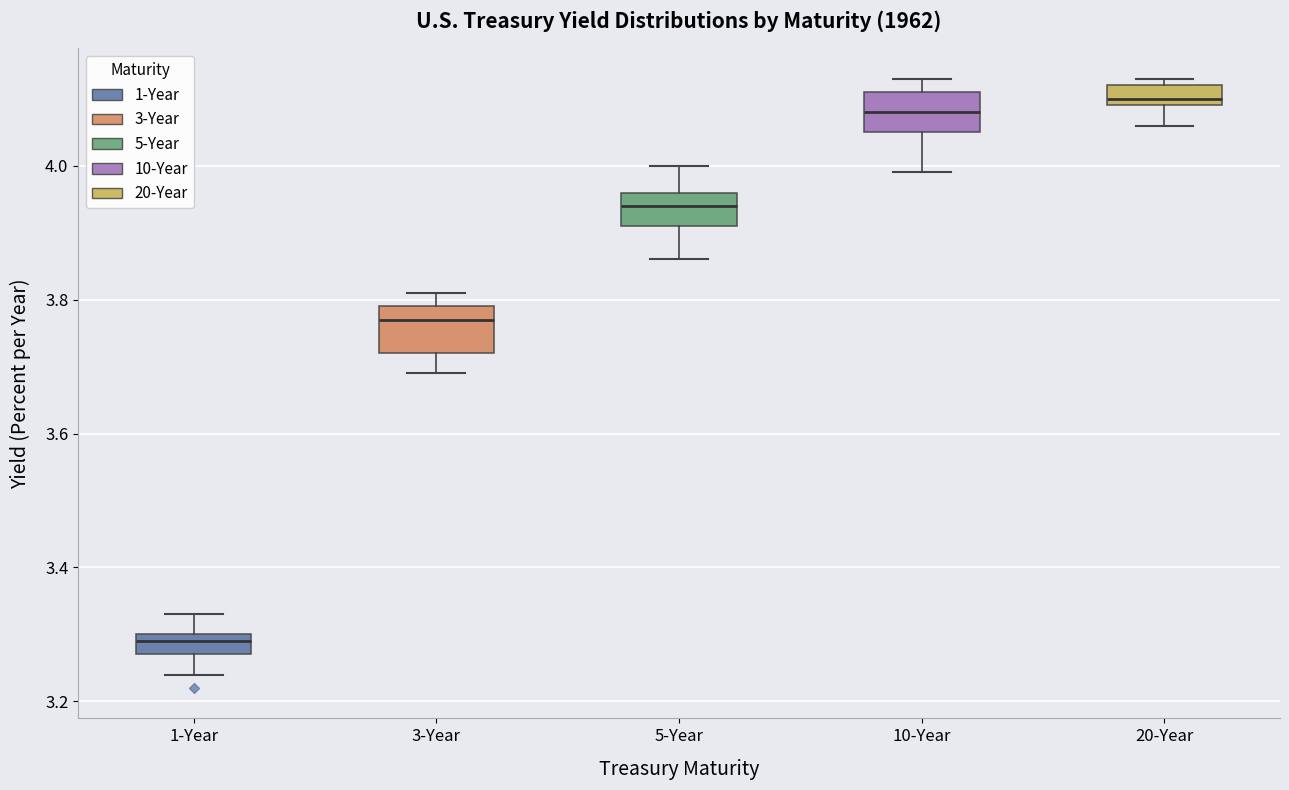

Where does the lower whisker of the box for 20-Year end on the y-axis? The values are not printed on the chart, so give them approximately, as read against the axis.

4.06